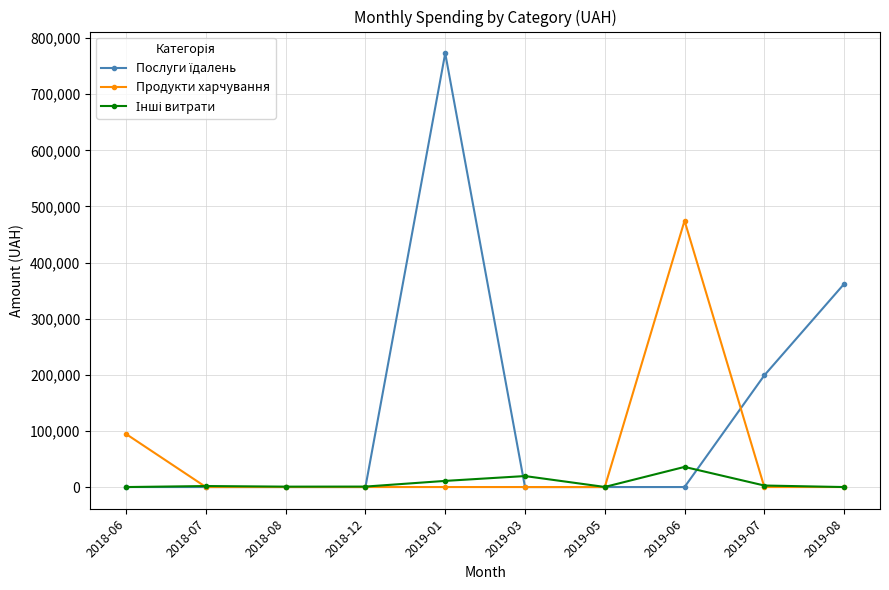

What is the greatest value displayed?

773091.7